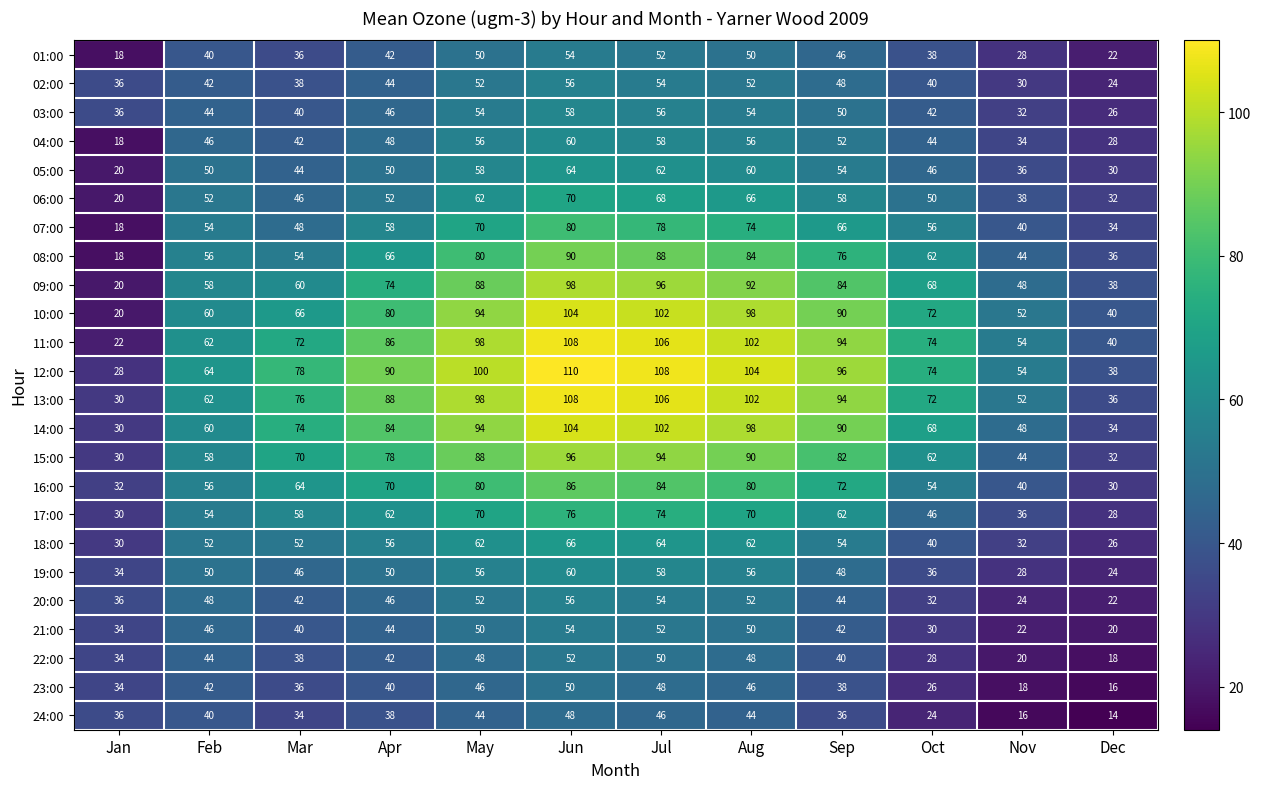

How many data points does each series have?

12